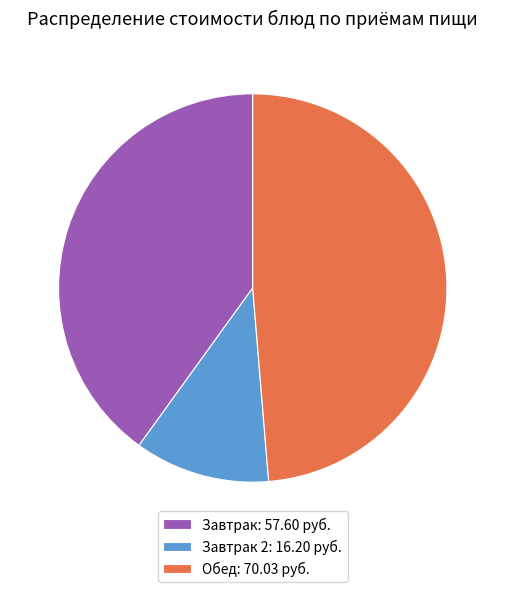

Rank the categories by value from highest to lowest.

Обед: 70.03 руб., Завтрак: 57.60 руб., Завтрак 2: 16.20 руб.